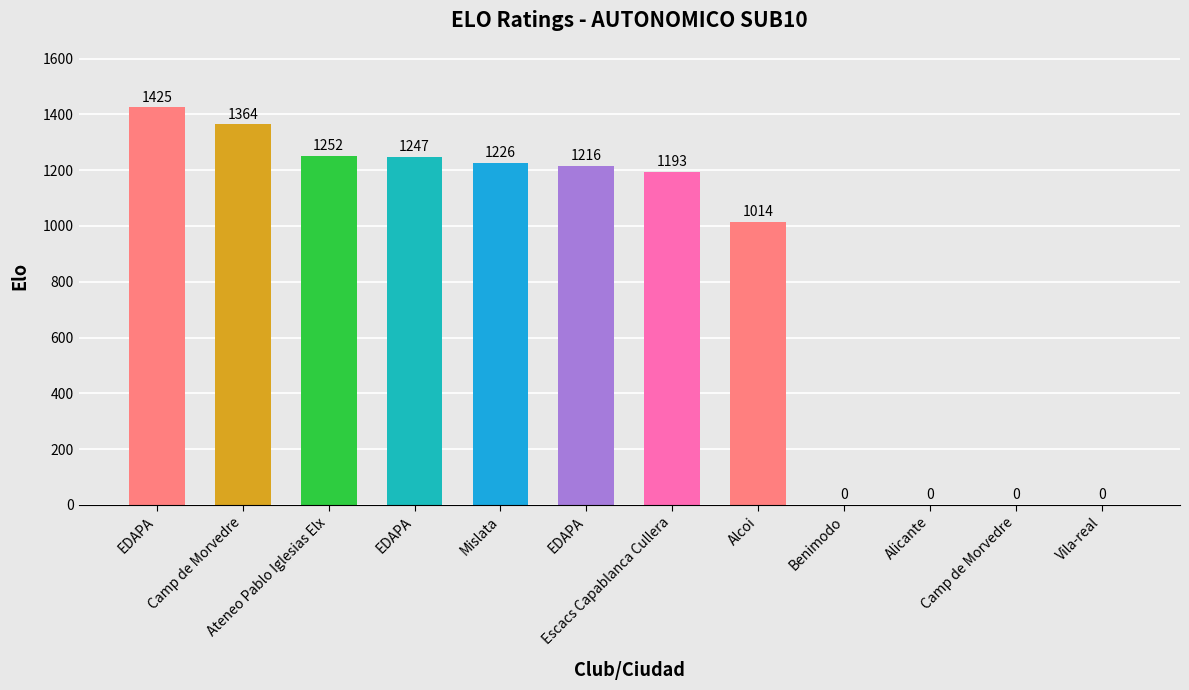

How many distinct data groups are displayed?

1